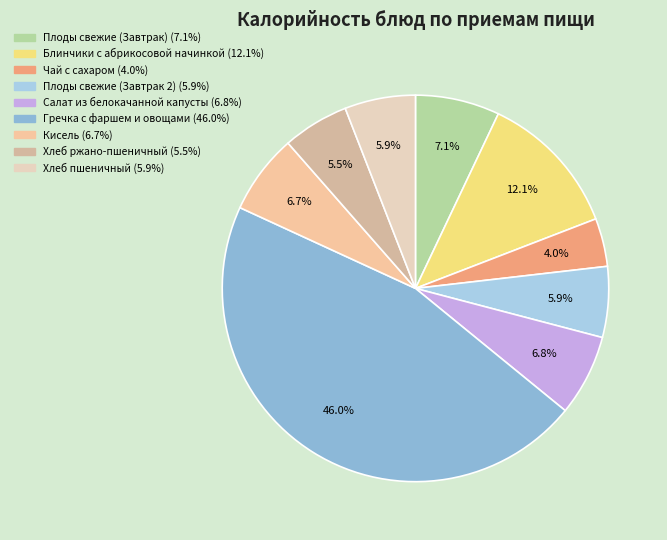

To the nearest percent, what percentage of the pie is Хлеб ржано-пшеничный?

6%